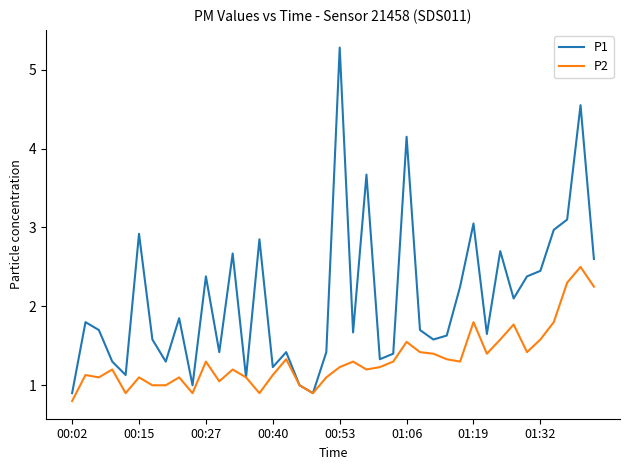

What is the maximum value shown in the chart?

5.3